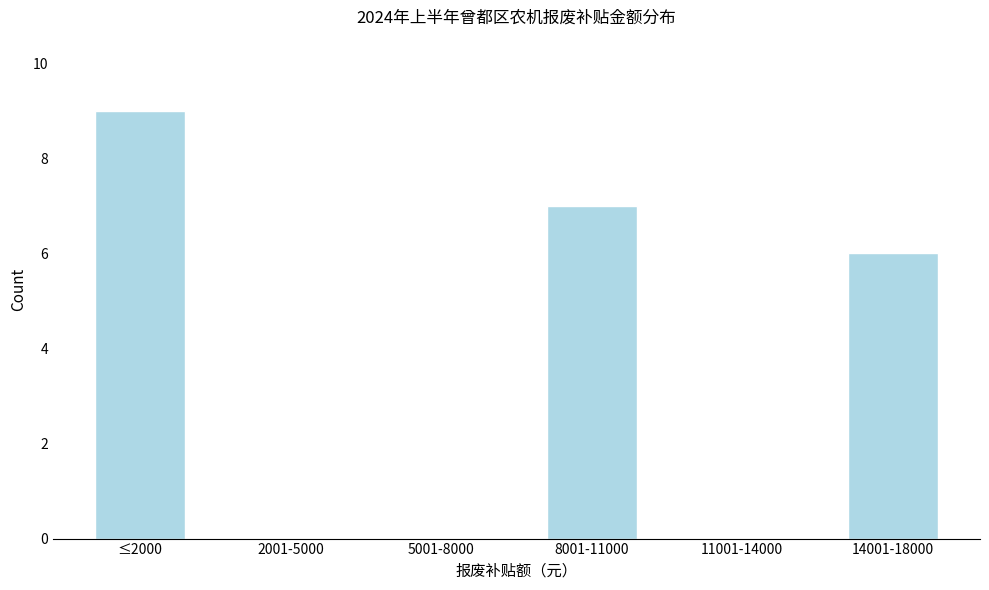

Reading left to right, extract all data points from this chart.

≤2000=9	2001-5000=0	5001-8000=0	8001-11000=7	11001-14000=0	14001-18000=6